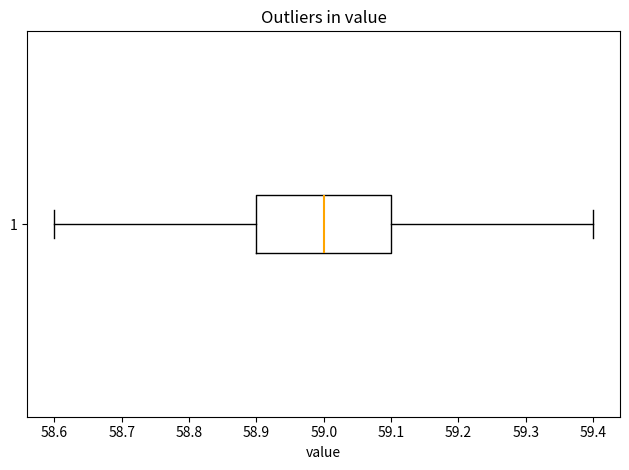

Read this box plot against the x-axis: the position of the median line, the range covered by the box, and the ends of both whiskers. The values are not printed on the chart, so give them approximately, as read against the axis.

median 59.0, box 58.9 to 59.1, whiskers 58.6 to 59.4